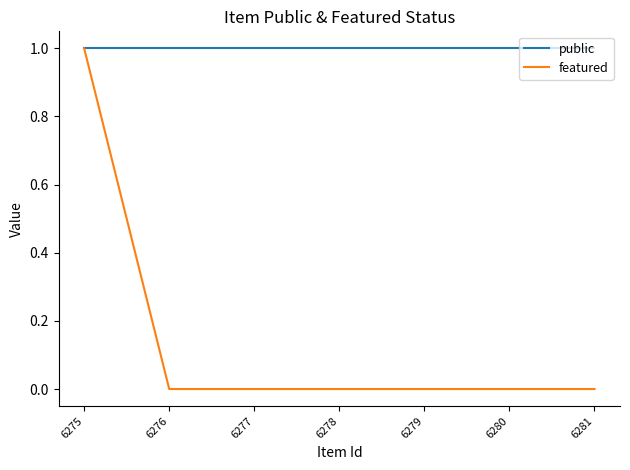

The value of public at 6276 is 2. True or false?

False